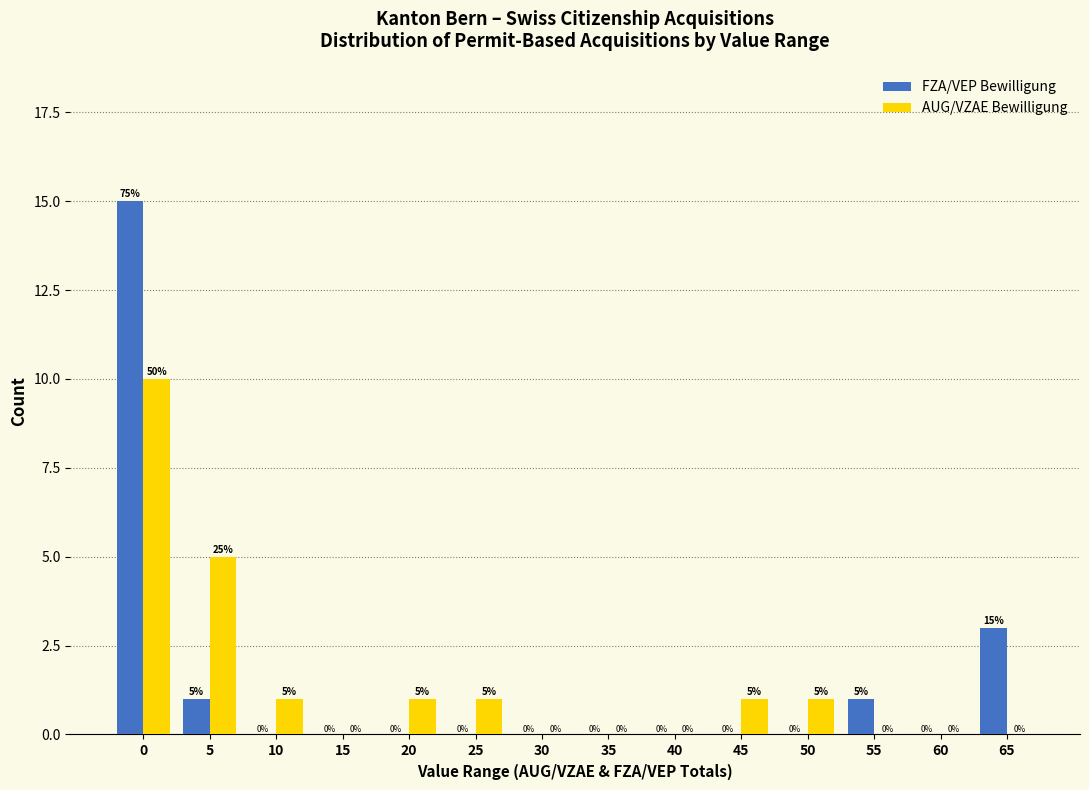

Reading left to right, list all the values displayed in this chart.

FZA/VEP Bewilligung: 0=15	5=1	10=0	15=0	20=0	25=0	30=0	35=0	40=0	45=0	50=0	55=1	60=0	65=3
AUG/VZAE Bewilligung: 0=10	5=5	10=1	15=0	20=1	25=1	30=0	35=0	40=0	45=1	50=1	55=0	60=0	65=0